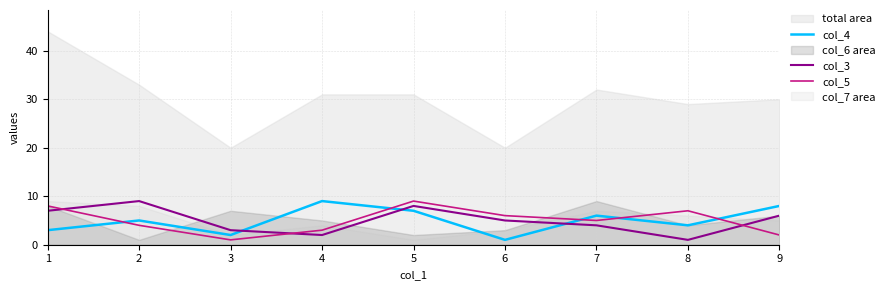

After their last crossing, which series has the higher values: col_3 or col_4?

col_4